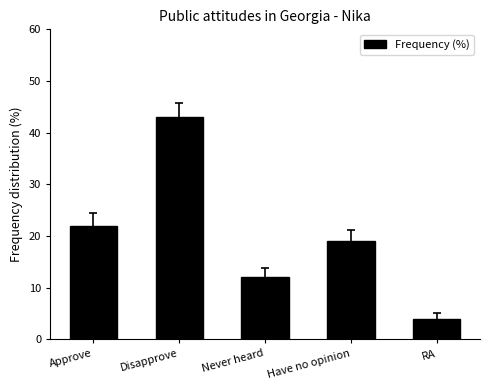

What is the sum of the values at Have no opinion and Approve?

41